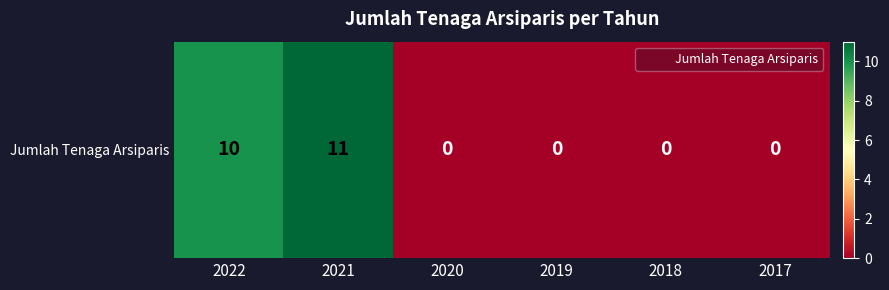

What is the change in value from 2022 to 2021?

+1